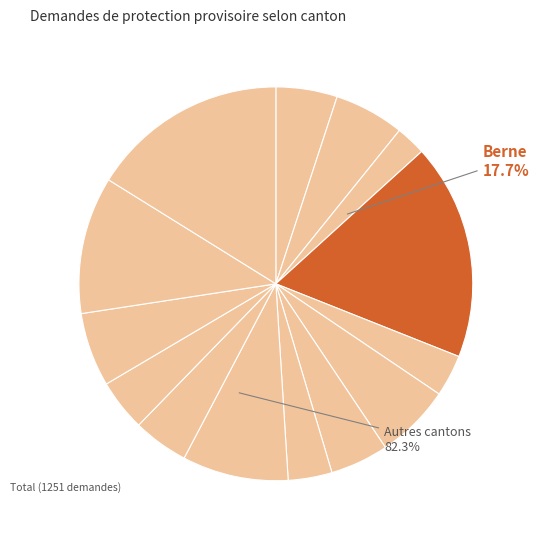

What percentage is the Tessin slice, to the nearest percent?

4%